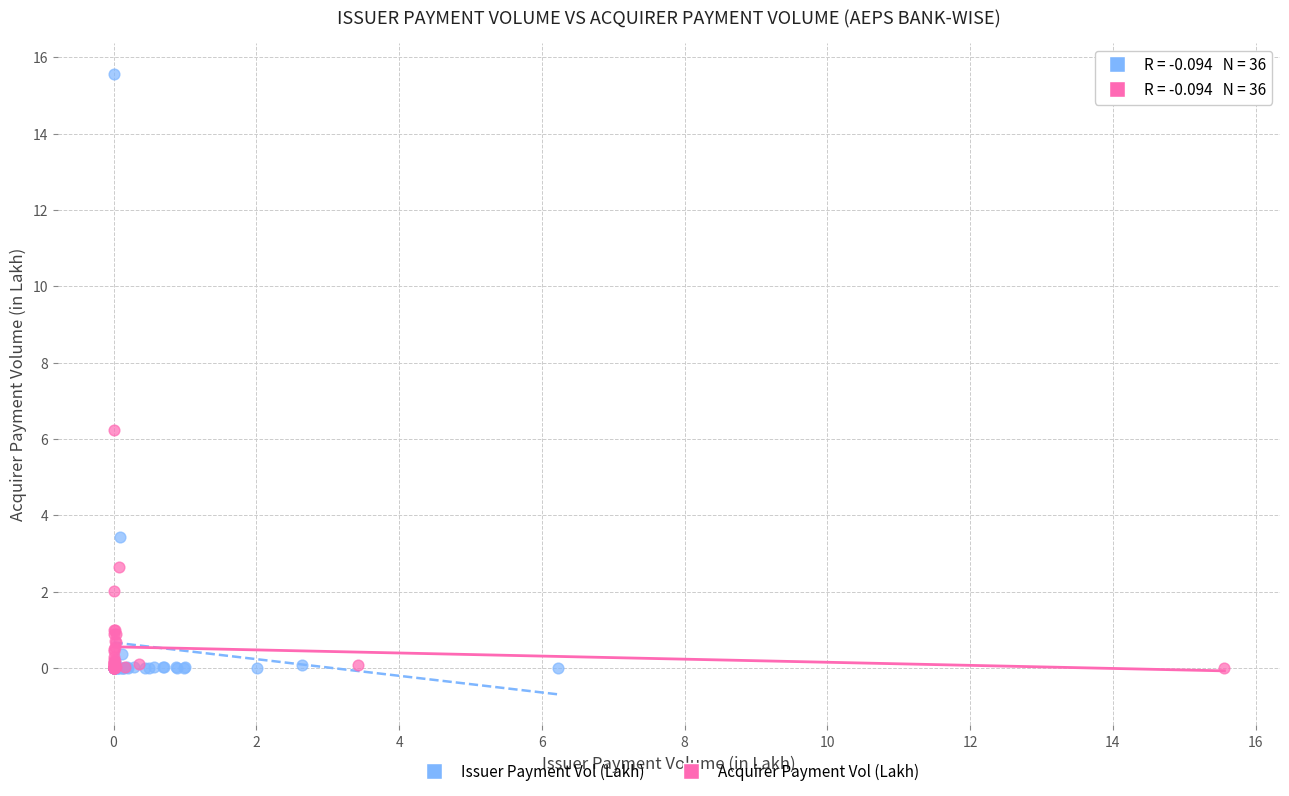

Which series contains the highest Y value?

Issuer Payment Vol (Lakh)